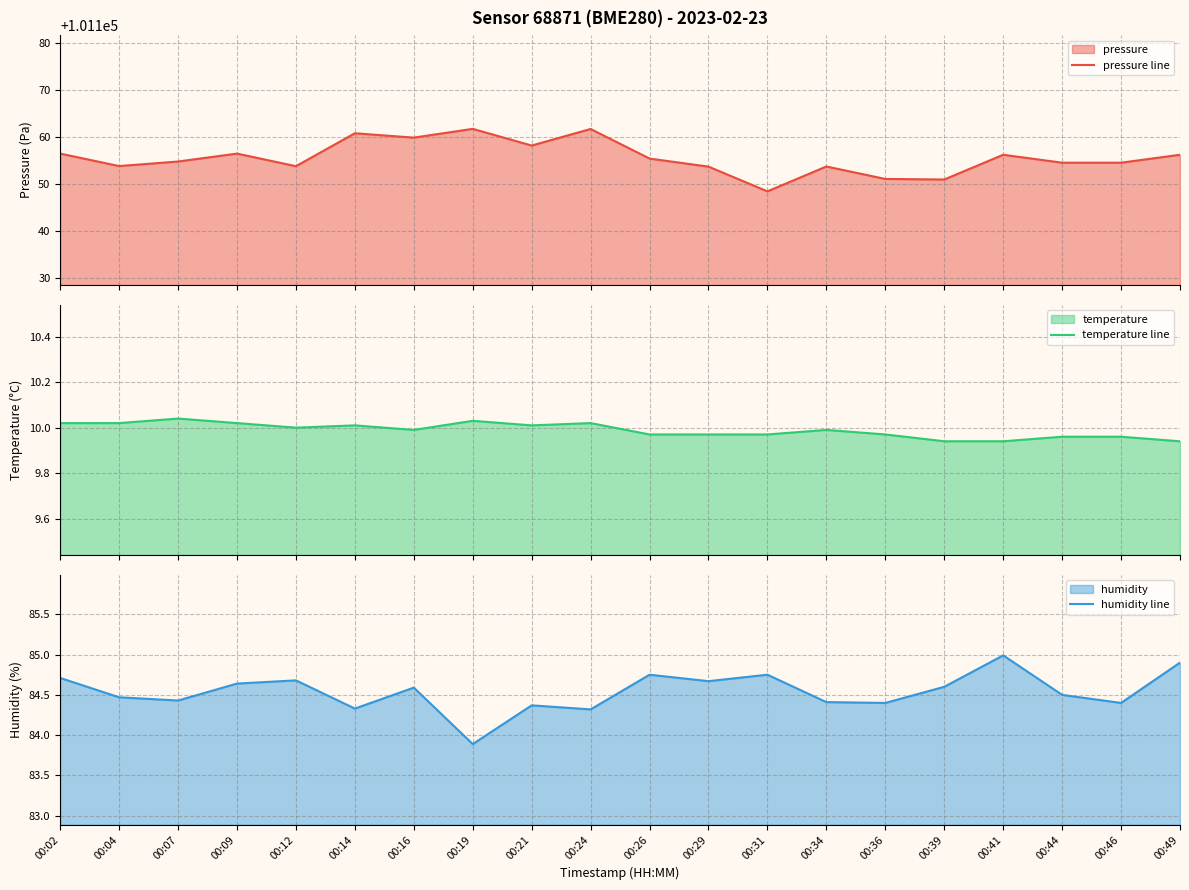

Where is the first local maximum for humidity line?

00:12